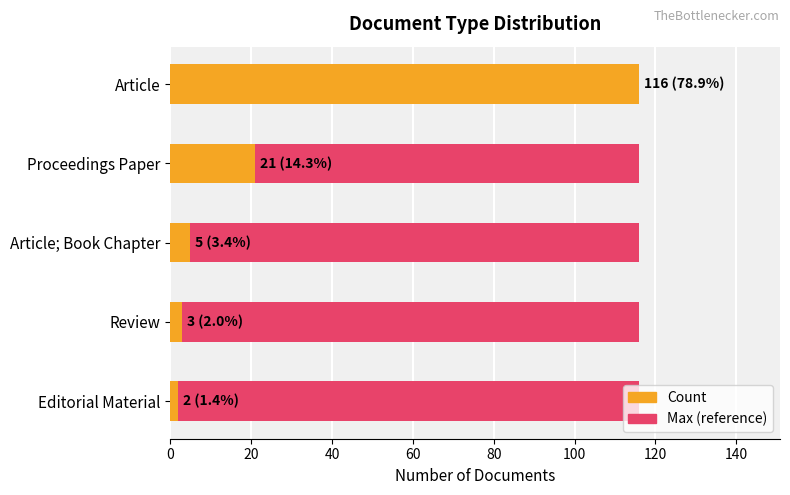

Reading left to right, extract all data points from this chart.

Article: Count=116	Count=116
Proceedings Paper: Count=21	Count=21
Article; Book Chapter: Count=5	Count=5
Review: Count=3	Count=3
Editorial Material: Count=2	Count=2